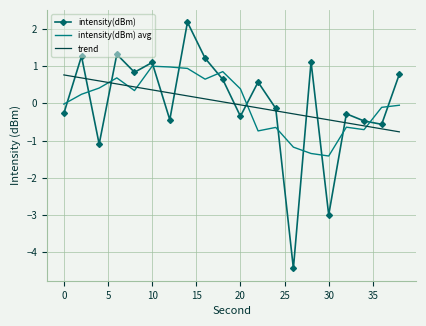

How many times do intensity(dBm) and intensity(dBm) avg cross each other?

13